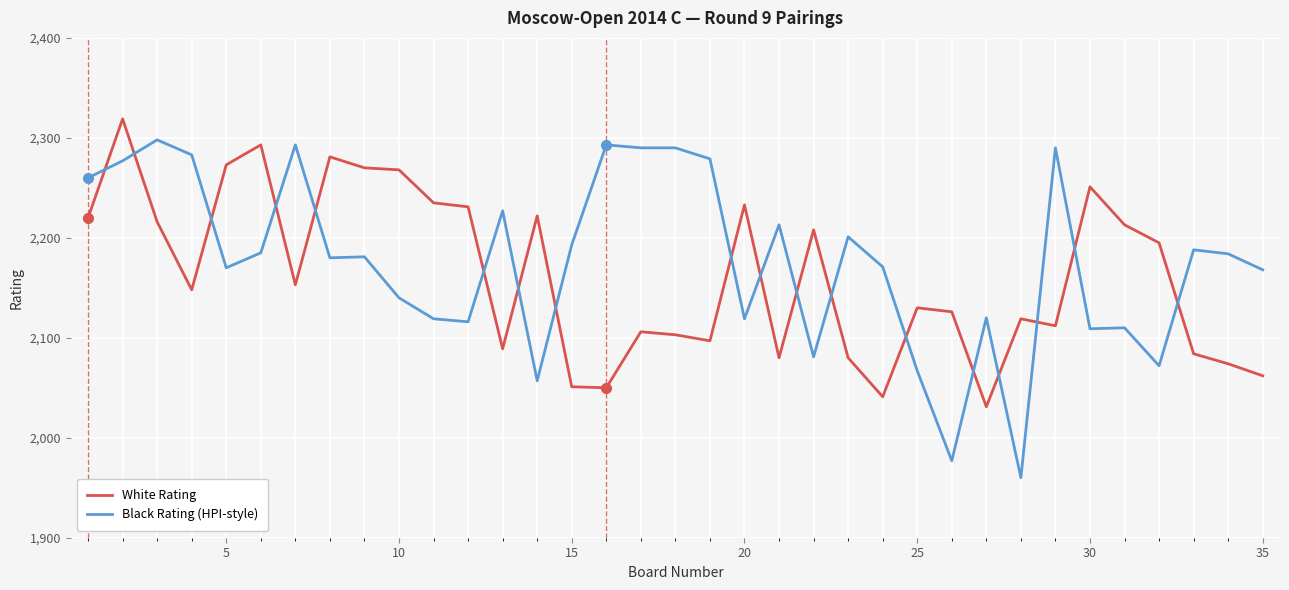

What is the greatest value displayed?

2319